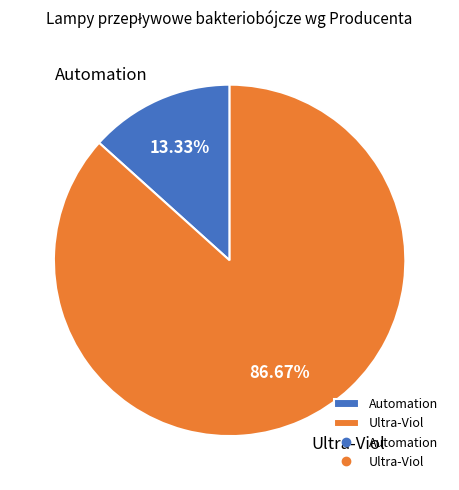

What percentage do Ultra-Viol and Automation together represent?

100.0%